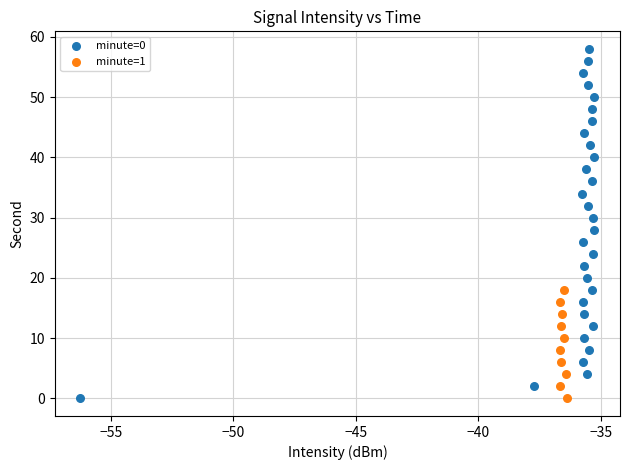

Which series has the largest Y range (max minus min)?

minute=0